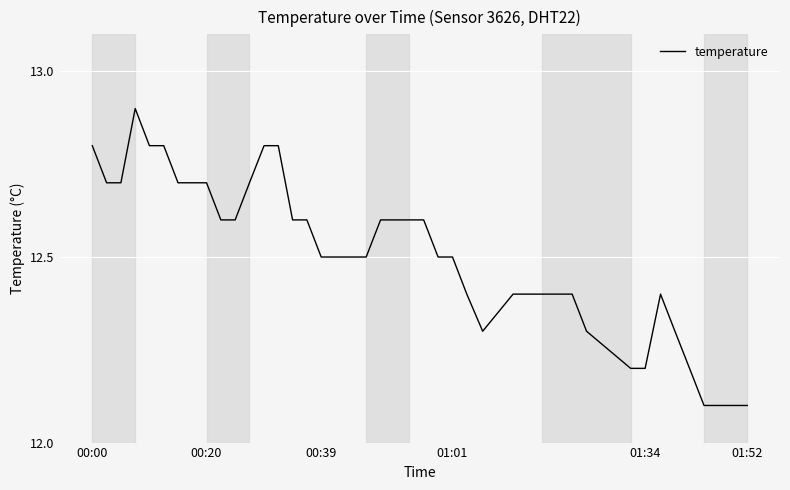

What is the smallest value displayed?

12.1